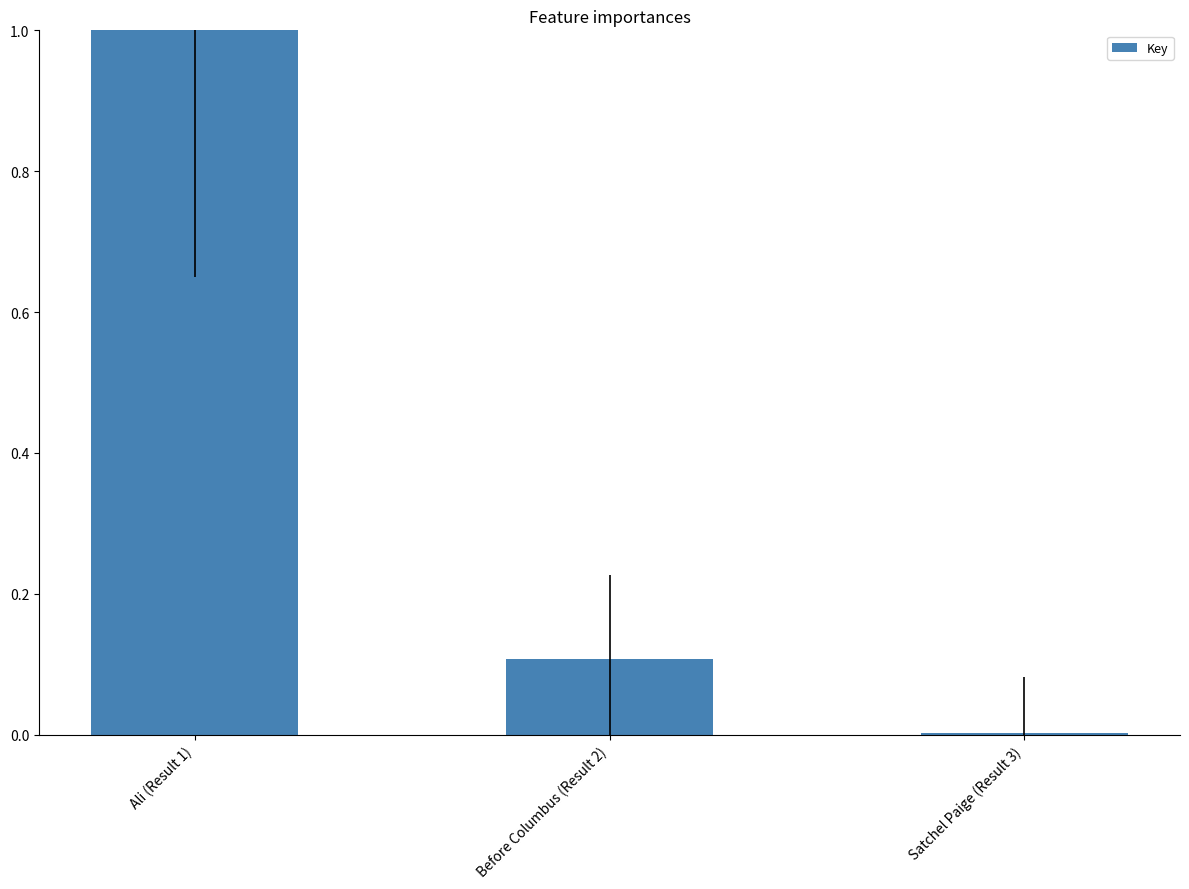

Between Before Columbus (Result 2) and Ali (Result 1), which is larger?

Ali (Result 1)